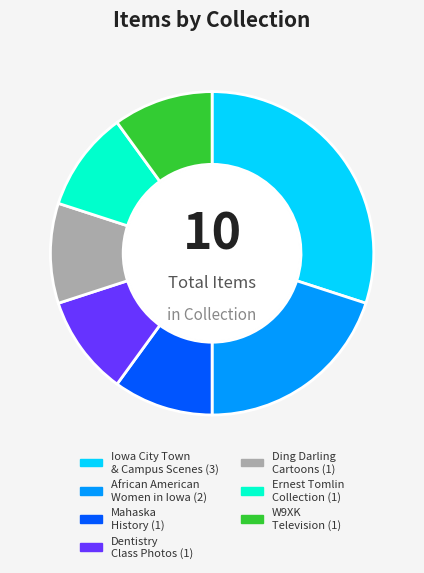

Does any single category account for the majority?

No